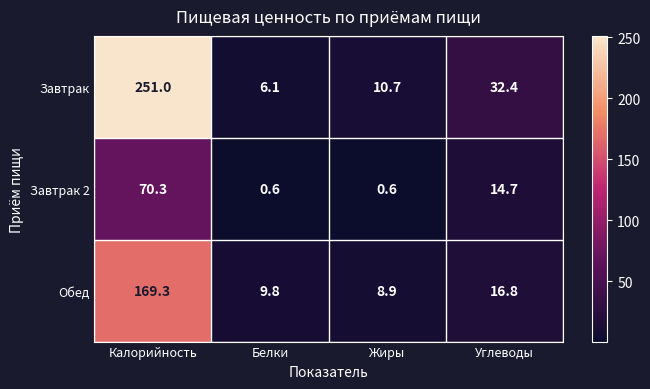

Where does the Завтрак 2 series first go above 14?

Калорийность